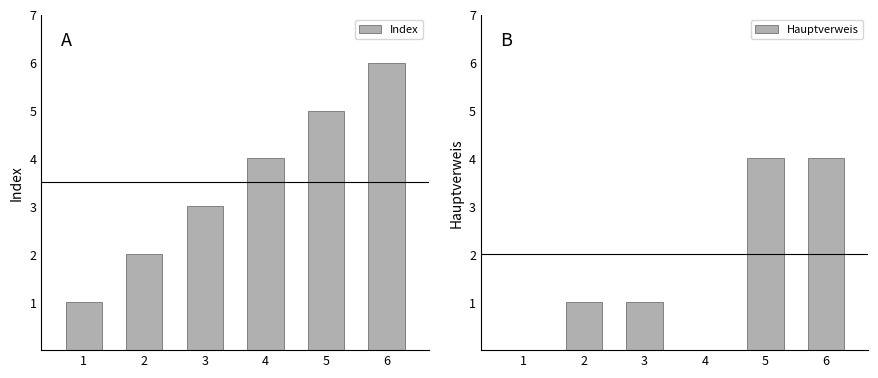

The Index series shows 2 at 6. True or false?

False